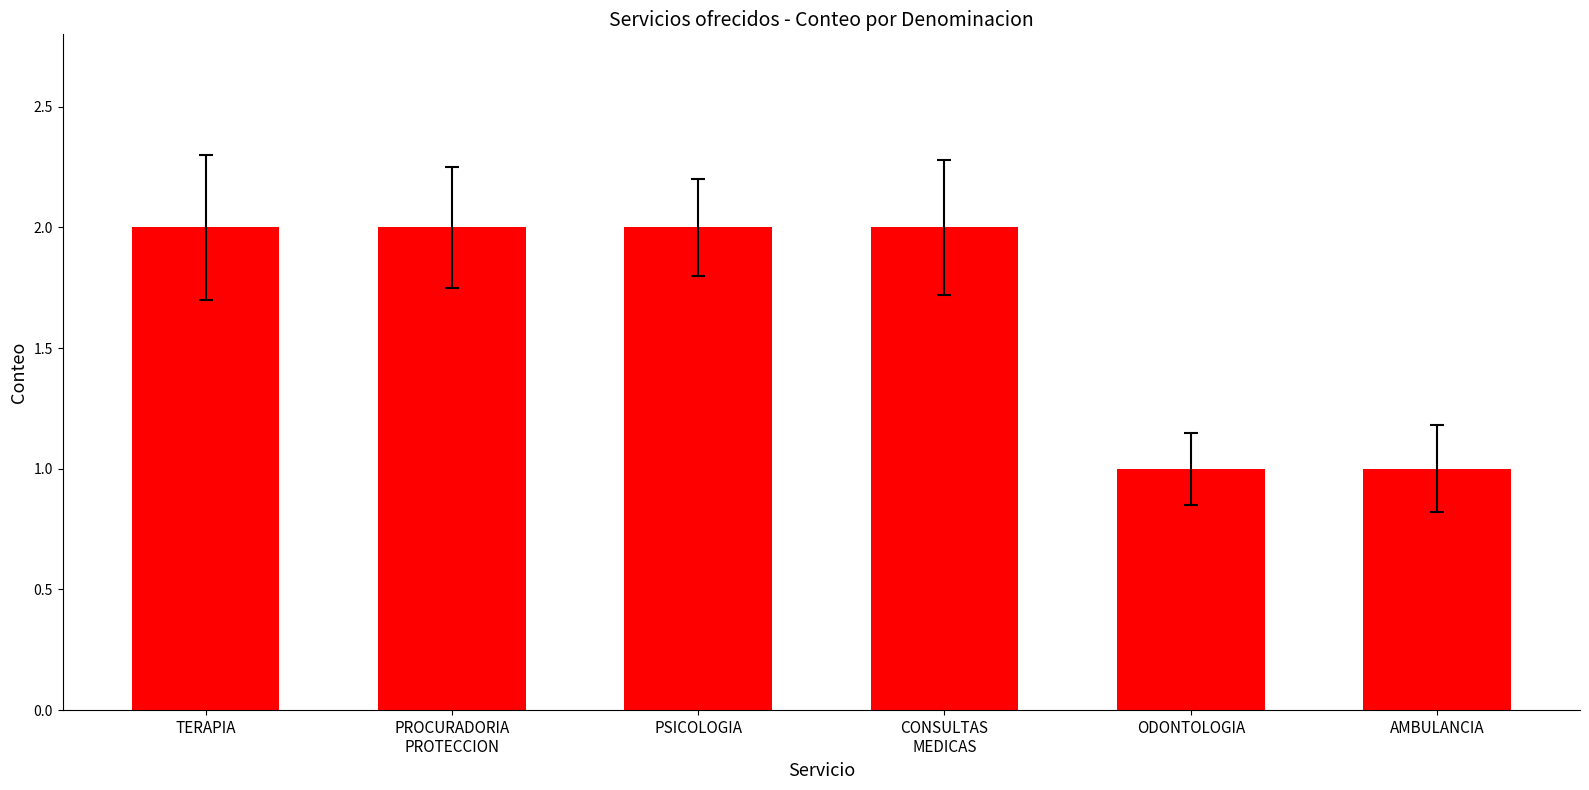

What is the change in value from PSICOLOGIA to ODONTOLOGIA?

-1